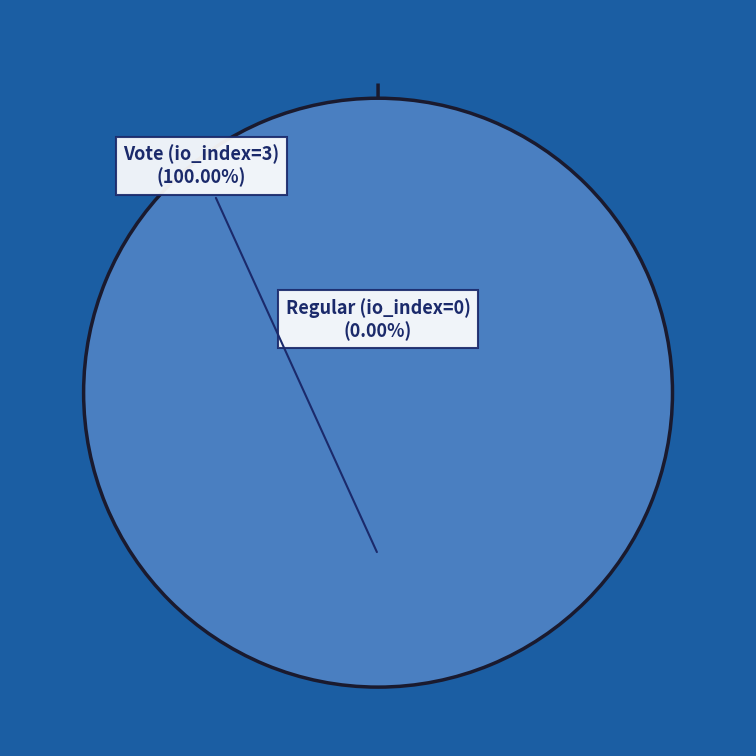

To the nearest percent, what portion does Vote (io_index=3) represent?

100%